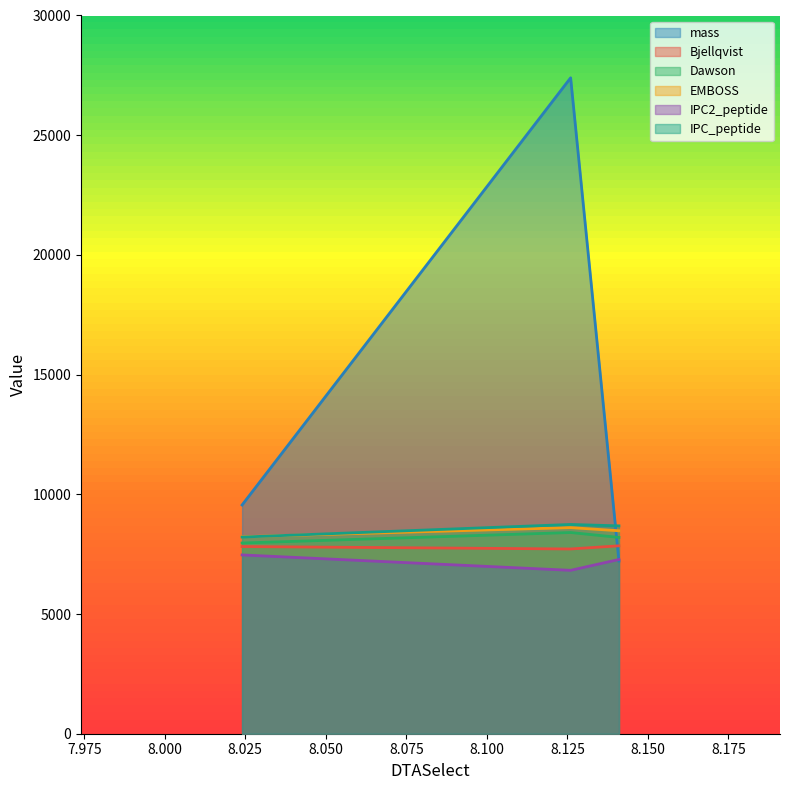

What is the maximum value for Bjellqvist?

7849.0